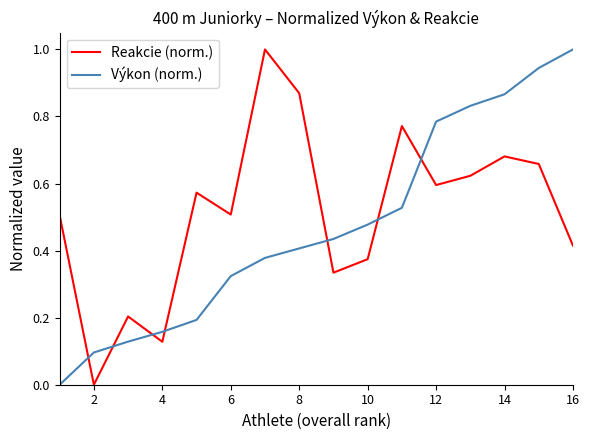

Does the chart display data point markers on the line(s)?

No